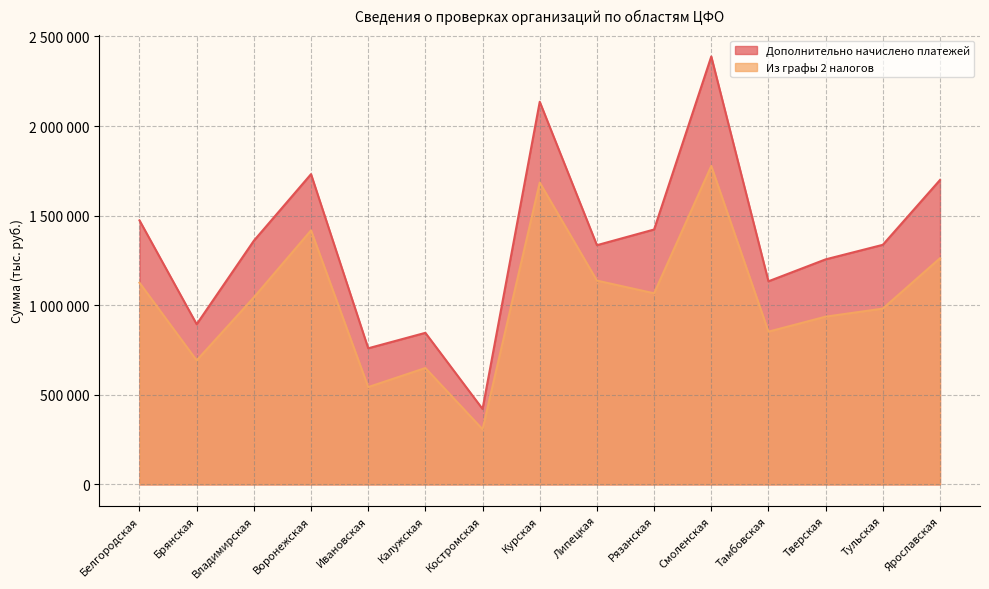

What is the value of the Дополнительно начислено платежей point at the 15th from the left?

1698985